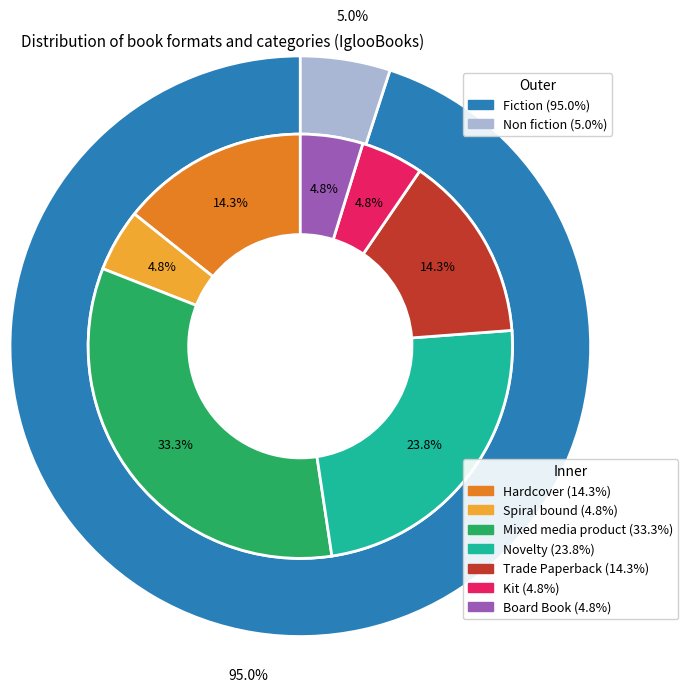

Is it true that Novelty is 24% of the pie?

True